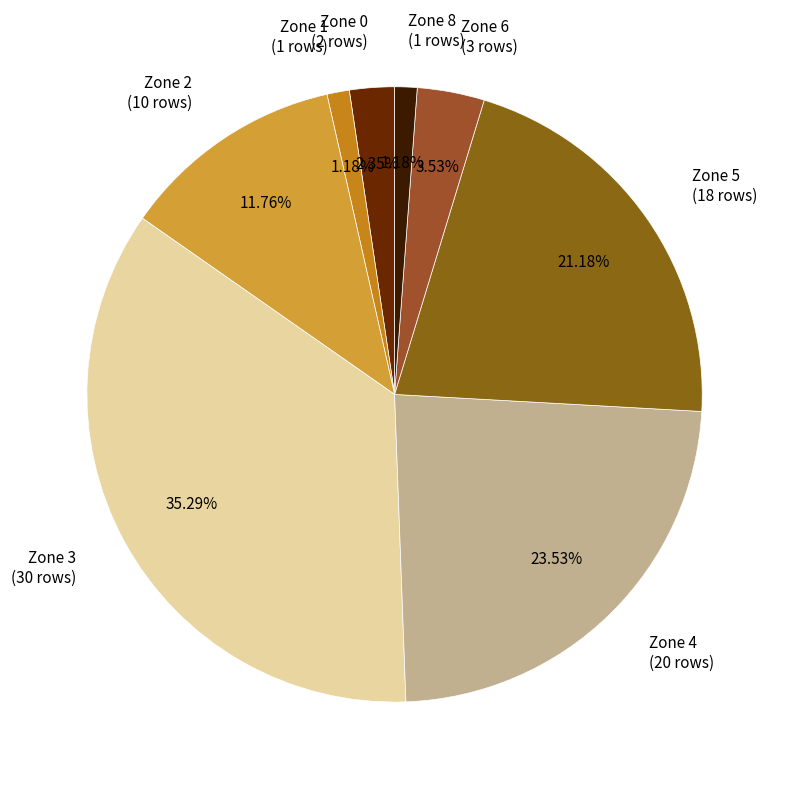

Do Zone 3 (30 rows) and Zone 5 (18 rows) together represent more than half of the pie?

Yes